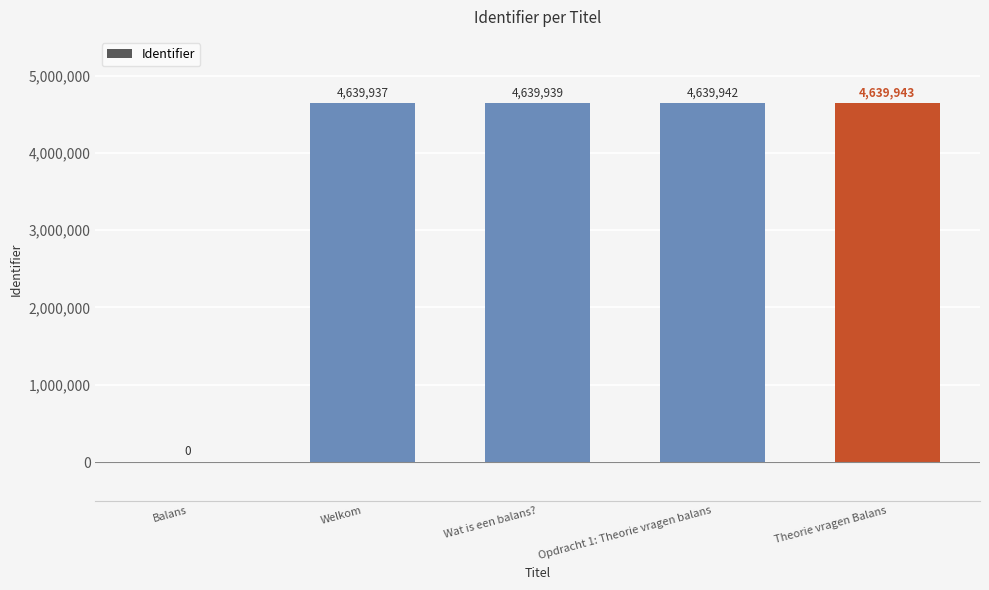

What is the change in value from Balans to Wat is een balans??

+4639939